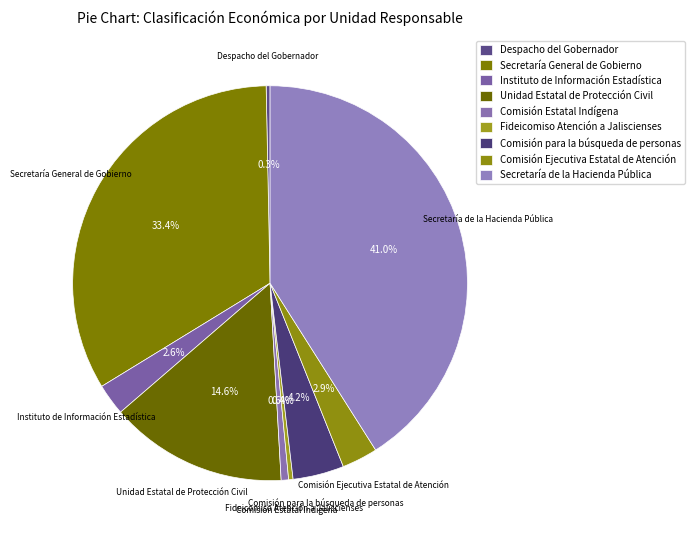

What percentage do Secretaría de la Hacienda Pública and Despacho del Gobernador together represent?

41.3%